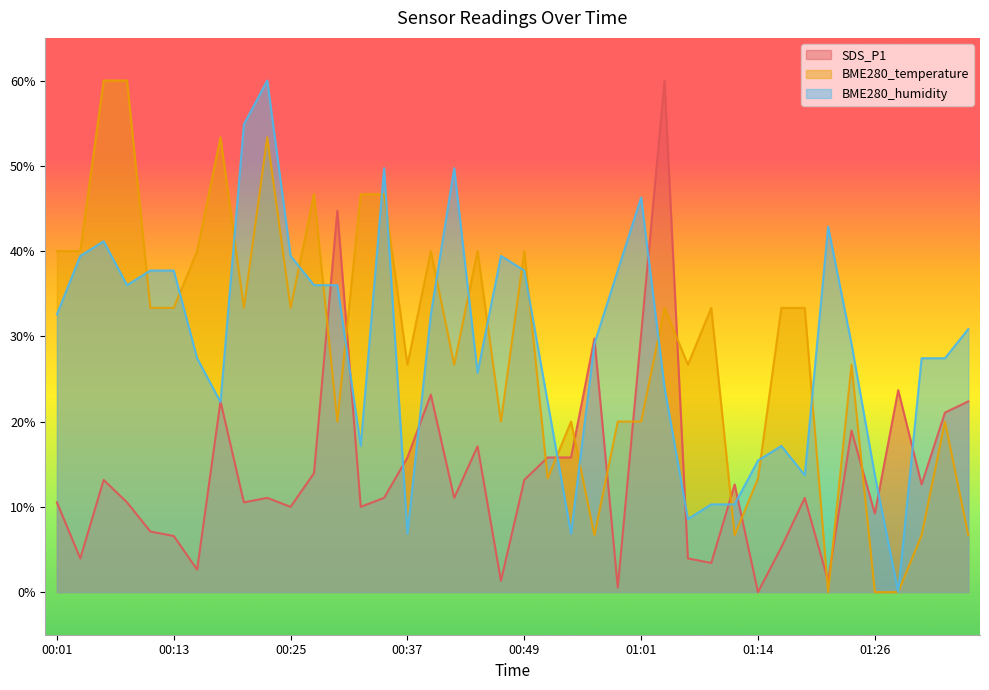

What is the value of the SDS_P1 point at the 24th from the left?

29.7